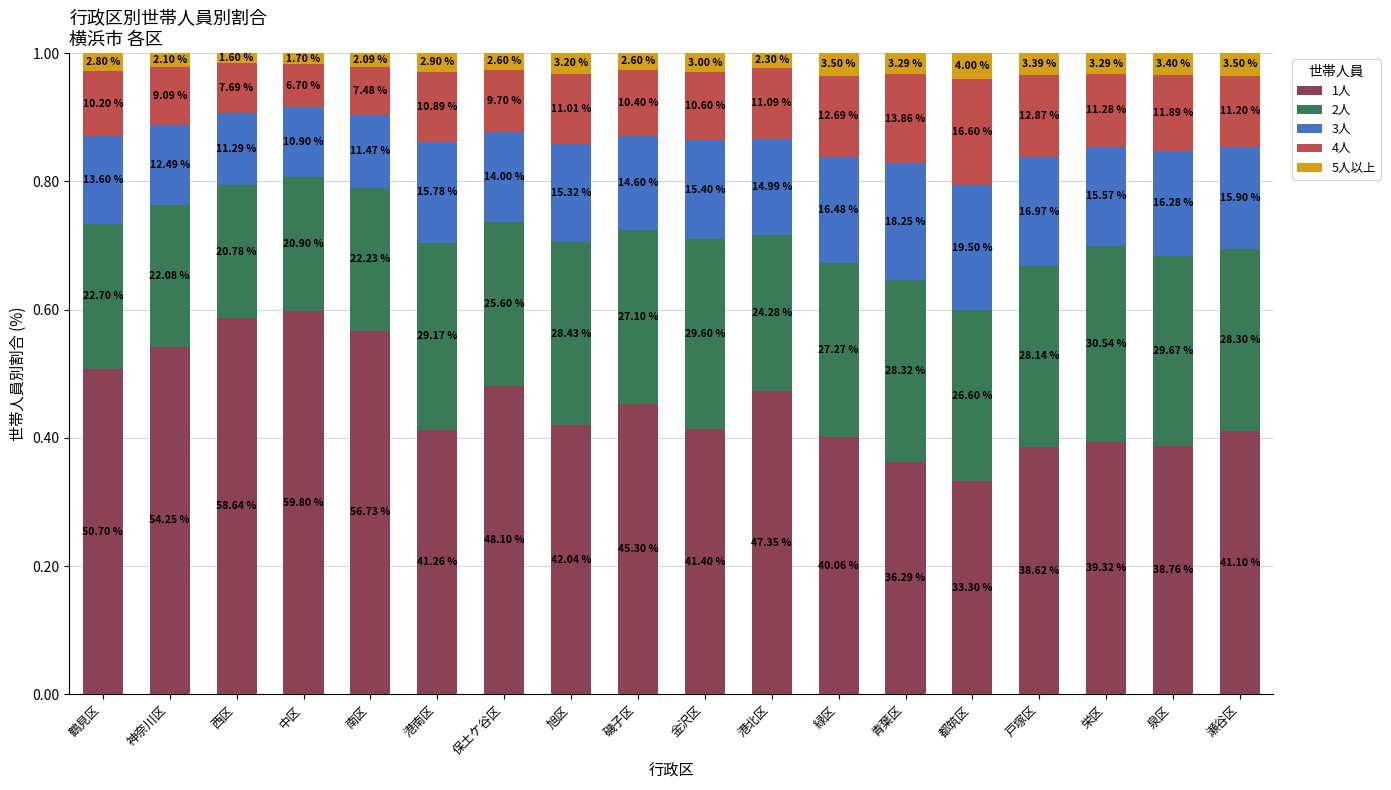

Where is 1人 nearest to the value 0?

都筑区